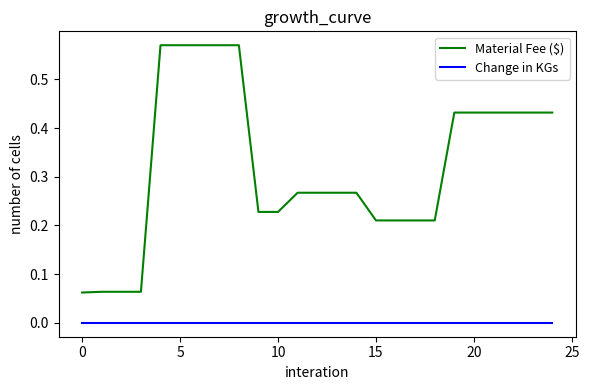

What are all the series names shown in the legend?

Material Fee ($), Change in KGs